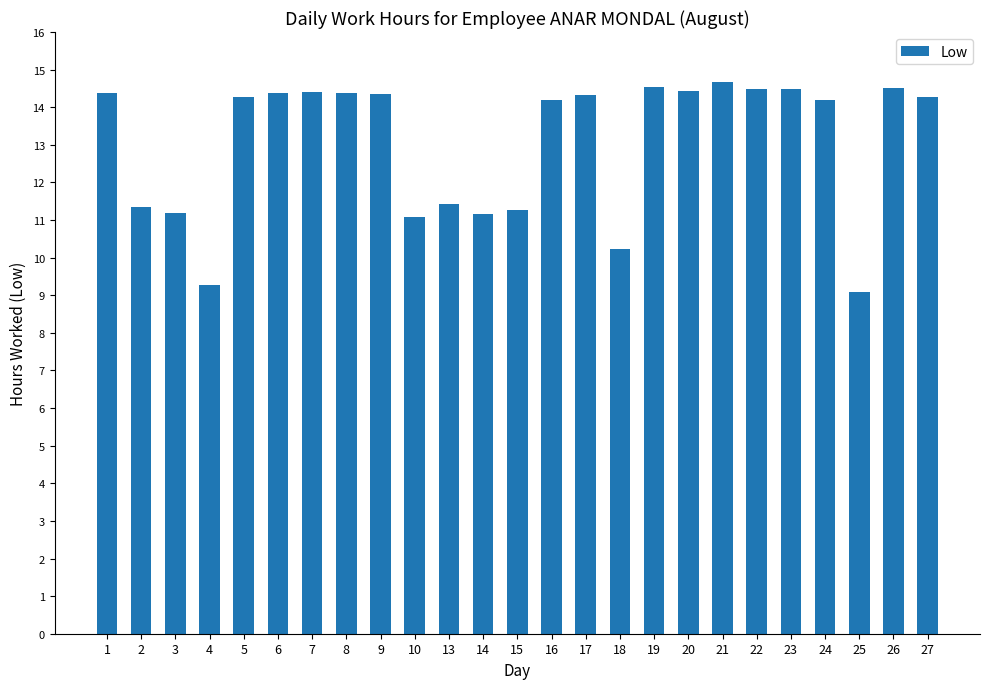

What is the greatest value displayed?

14.7